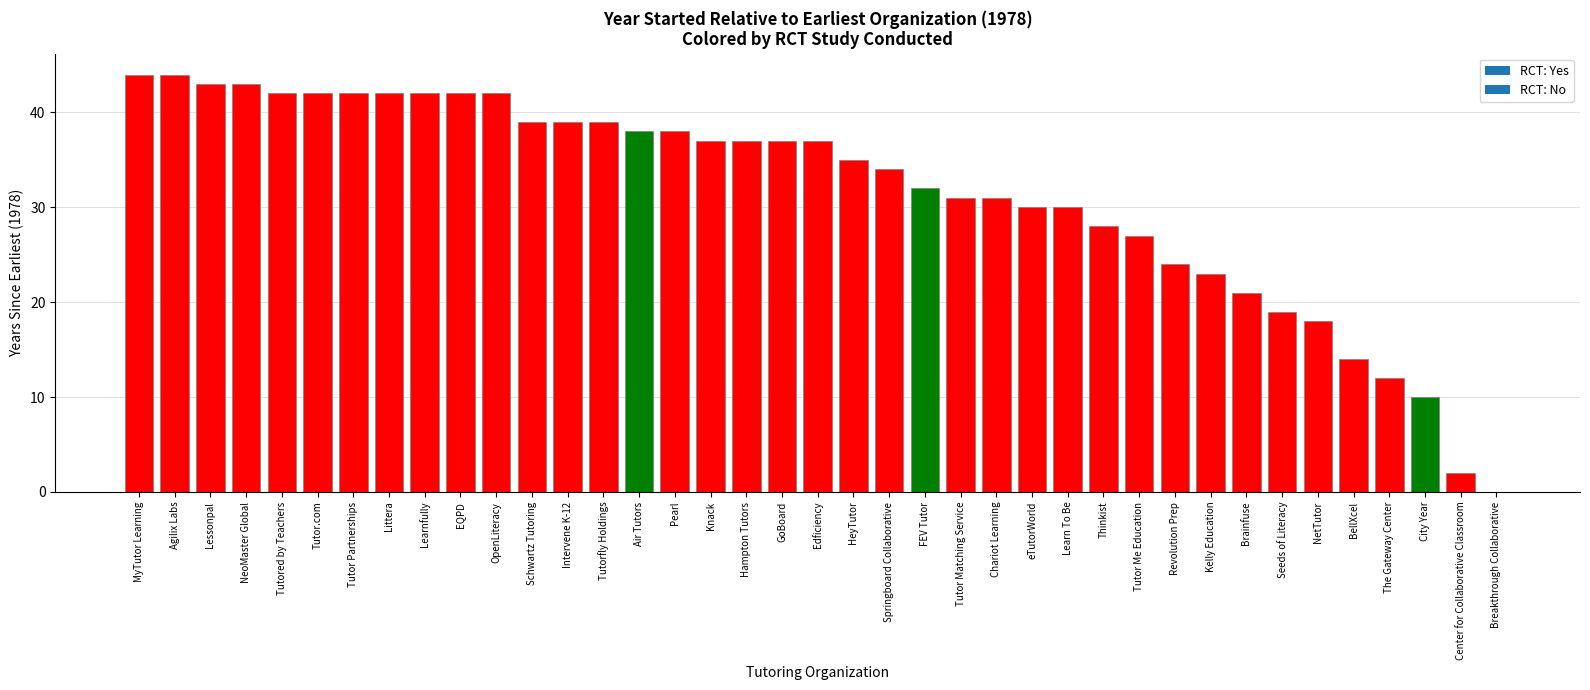

What is the sum of the values at Brainfuse and Chariot Learning?

52